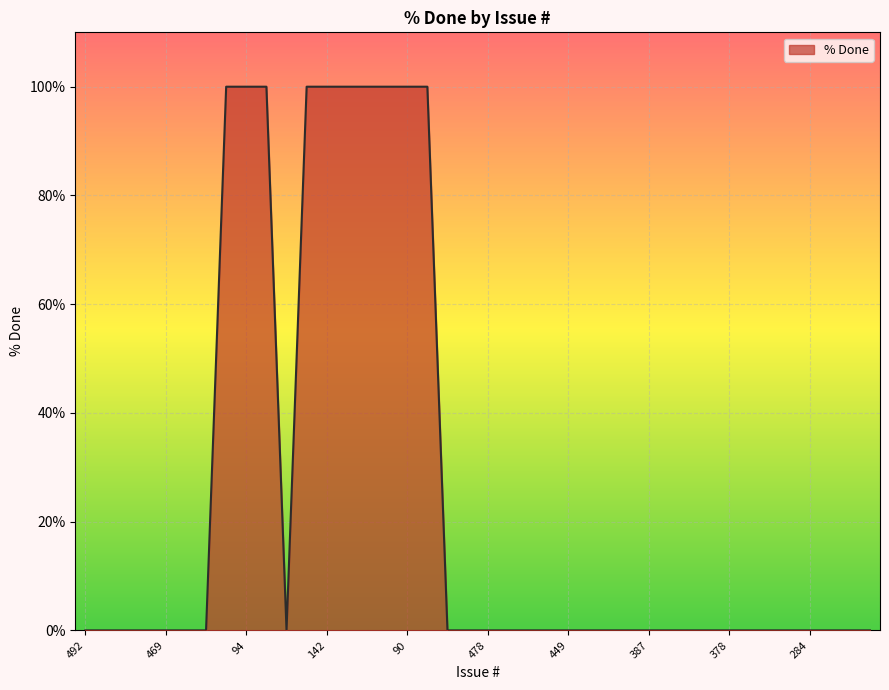

Reading left to right, extract all data points from this chart.

0	0	0	0	0	0	0	100	100	100	0	100	100	100	100	100	100	100	0	0	0	0	0	0	0	0	0	0	0	0	0	0	0	0	0	0	0	0	0	0